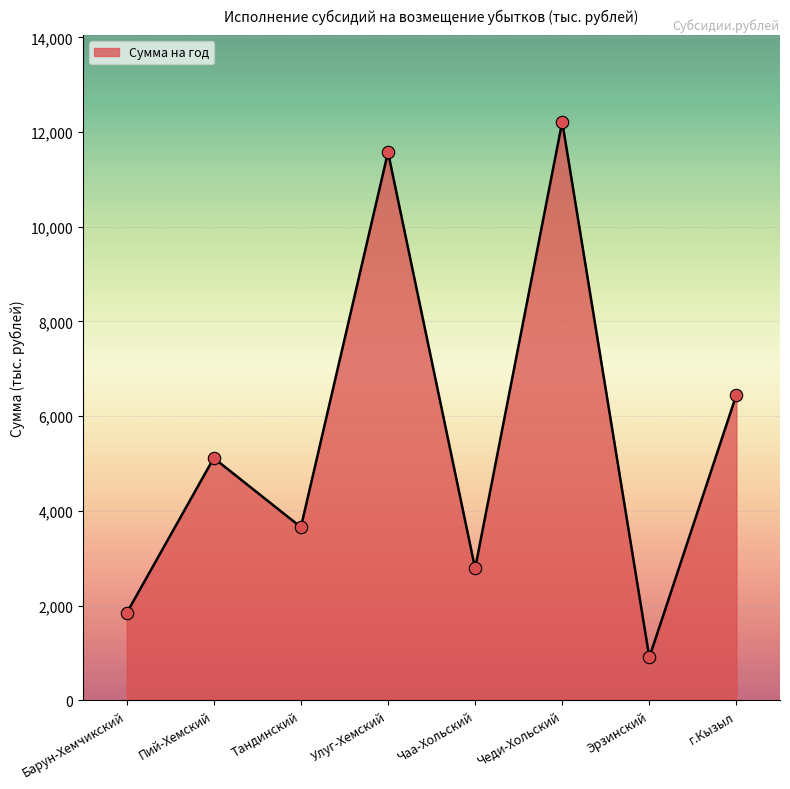

What is the ratio of the value at Тандинский to the value at Барун-Хемчикский?

2.0